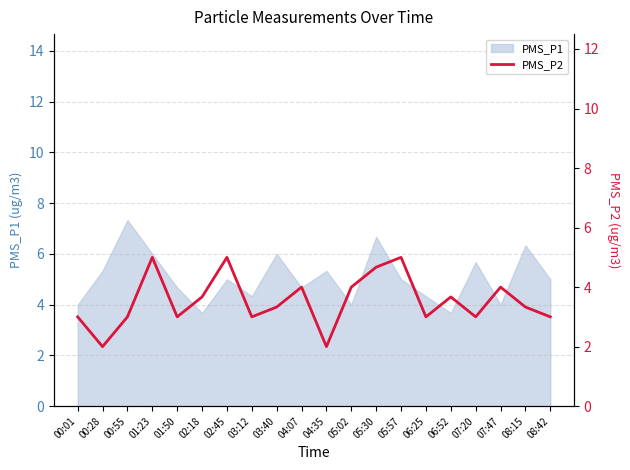

The value at 06:52 is 3.7. True or false?

True